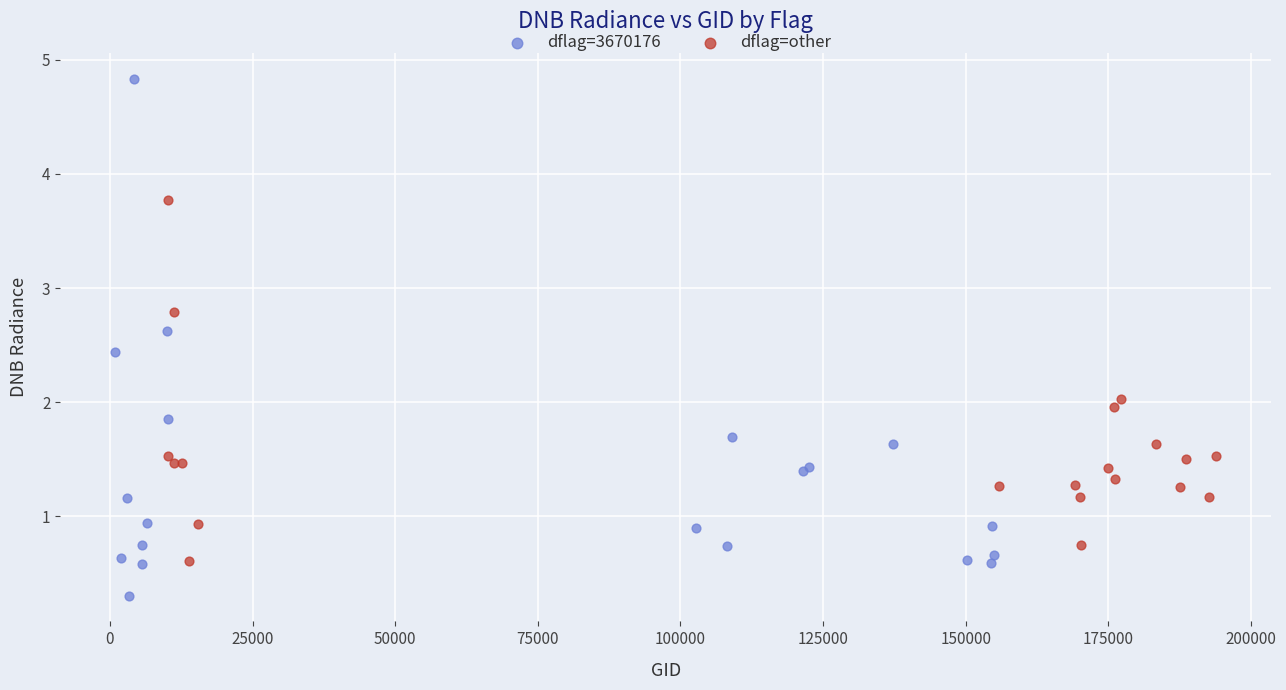

Which series contains the lowest Y value?

dflag=3670176